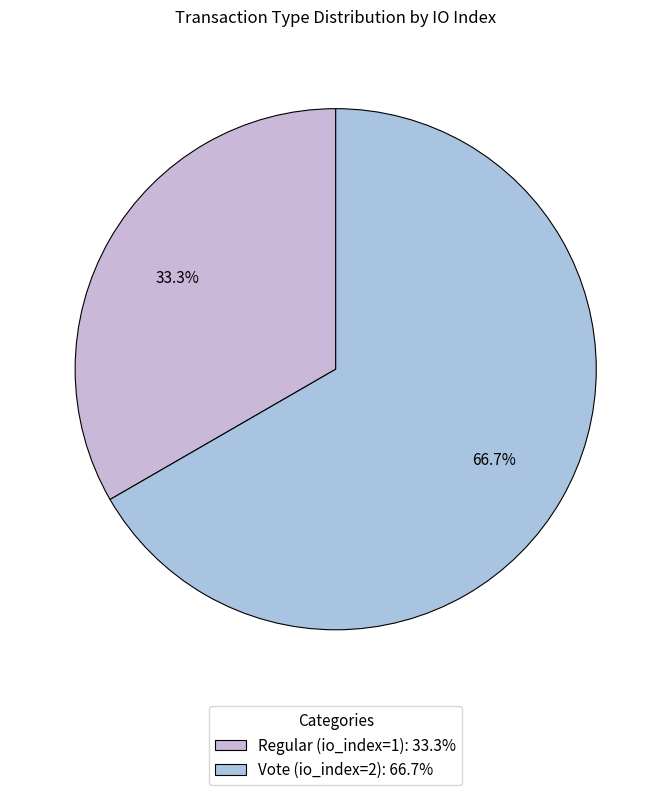

Combined, do Vote (io_index=2) and Regular (io_index=1) account for over 50%?

Yes